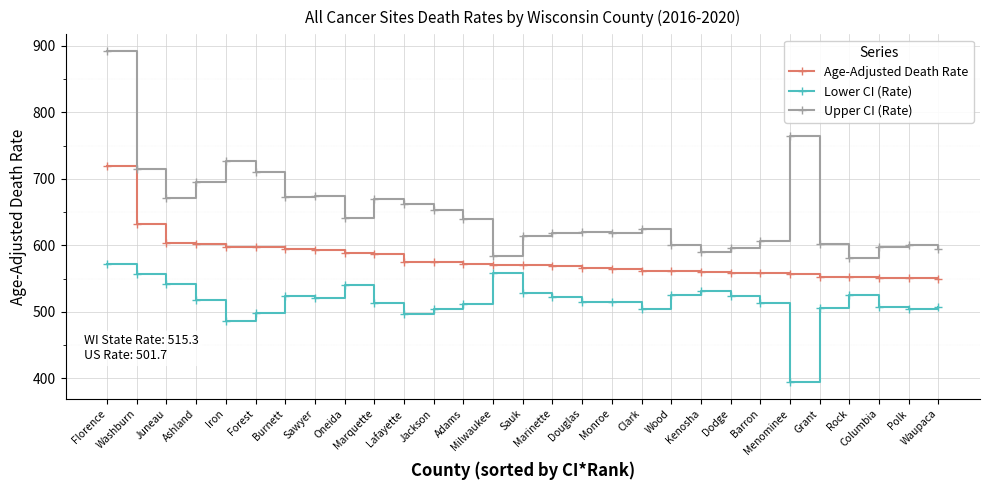

True or false: Lower CI (Rate) and Age-Adjusted Death Rate cross at least once.

False